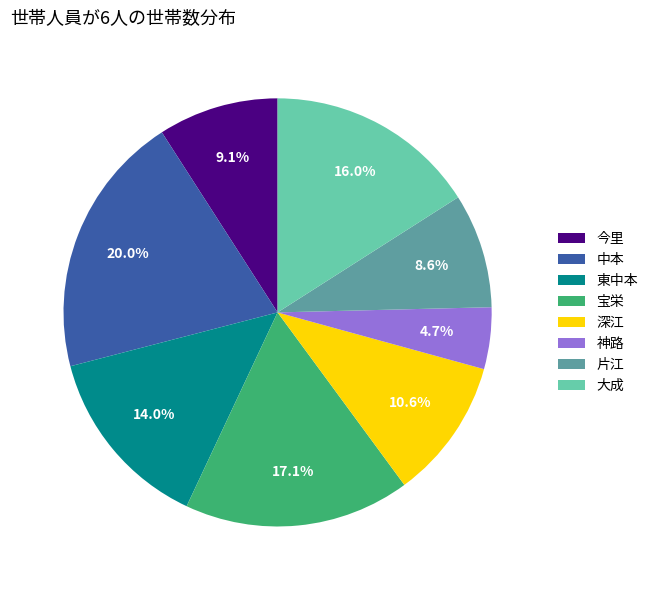

Does any single category account for the majority?

No